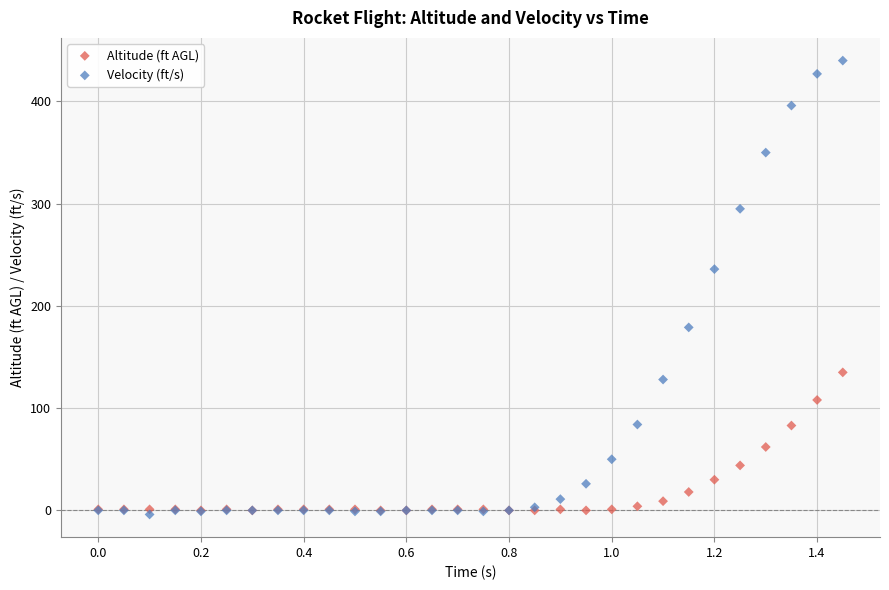

Which series contains the highest Y value?

Velocity (ft/s)